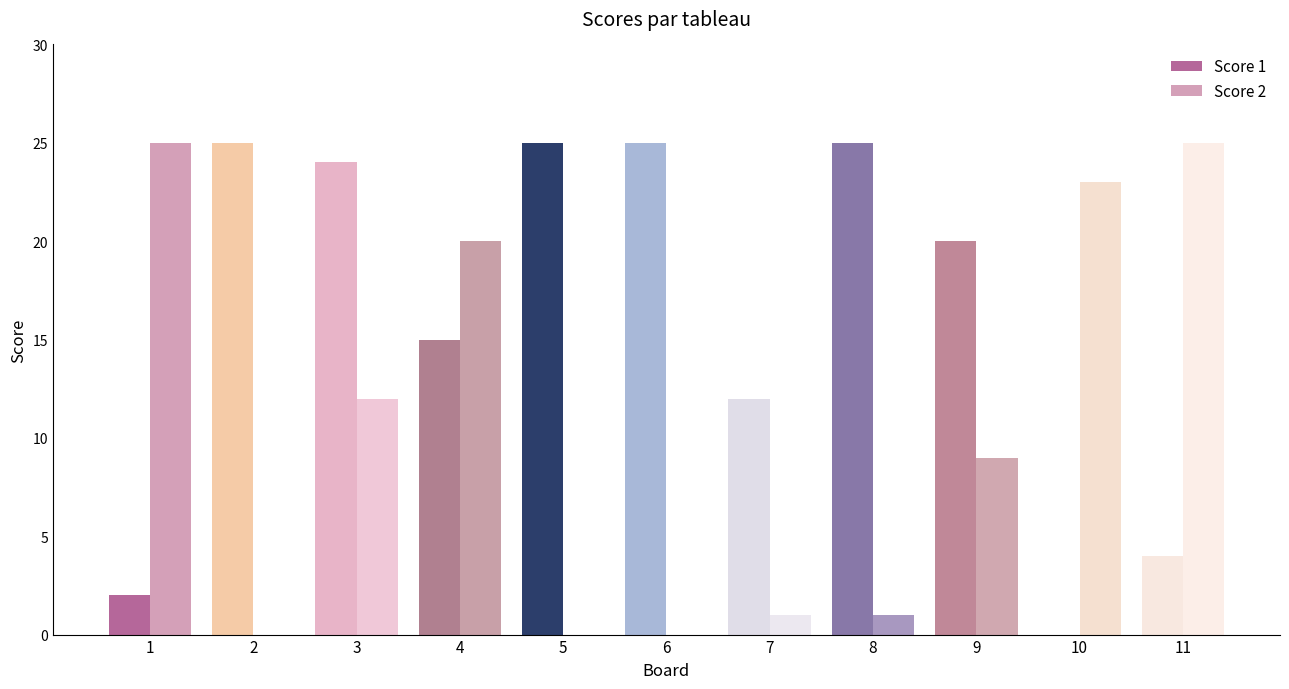

What is the total value across all series at 7?

13